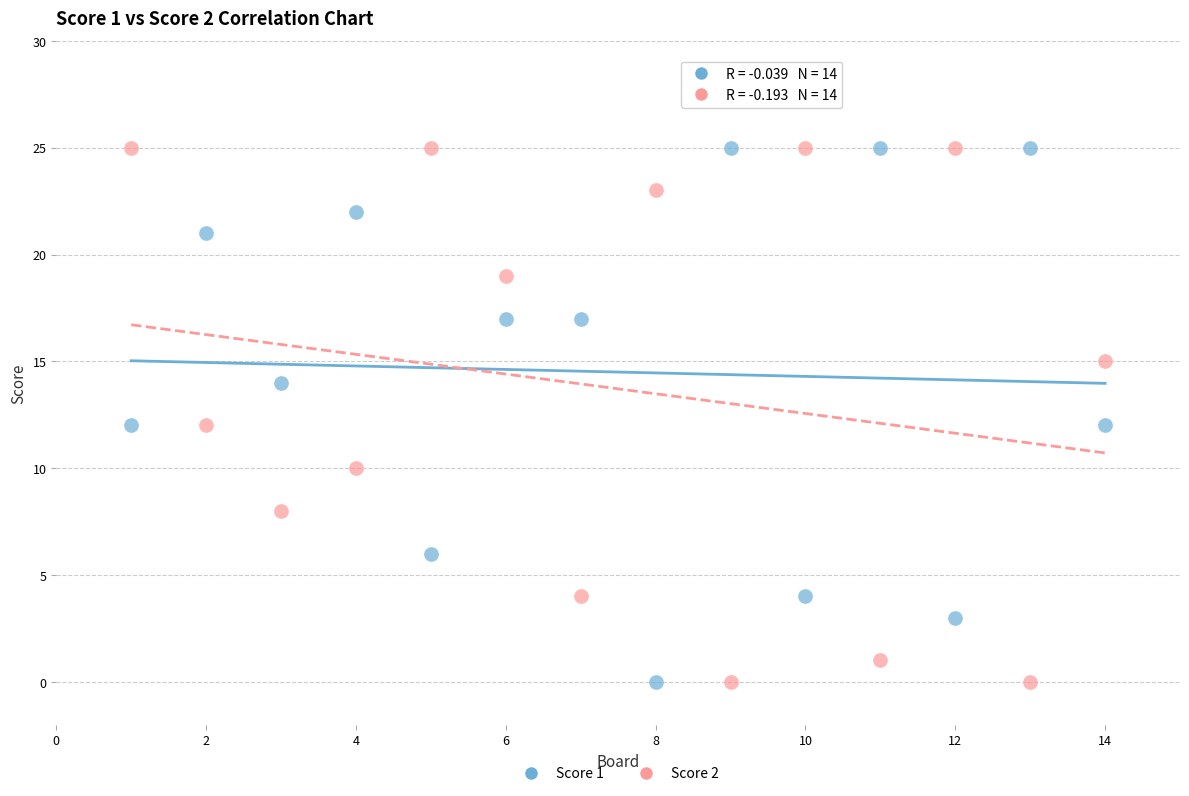

What are all the series names shown in the legend?

Score 1, Score 2